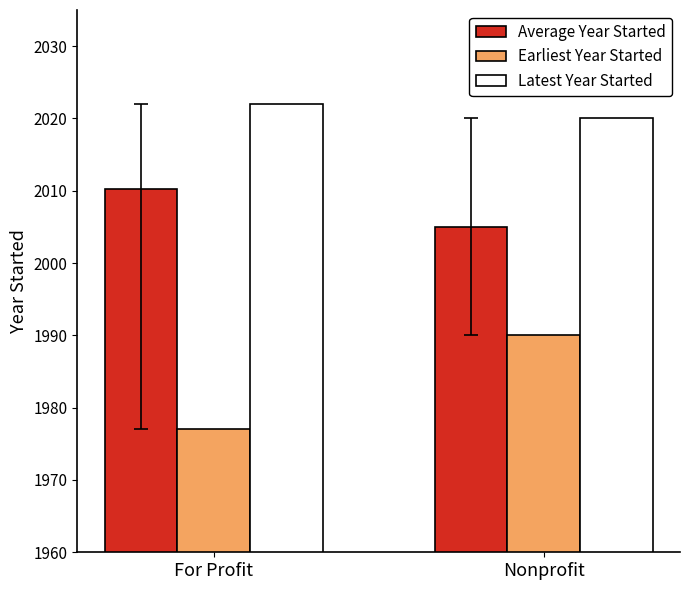

How many bars are there in total?

6